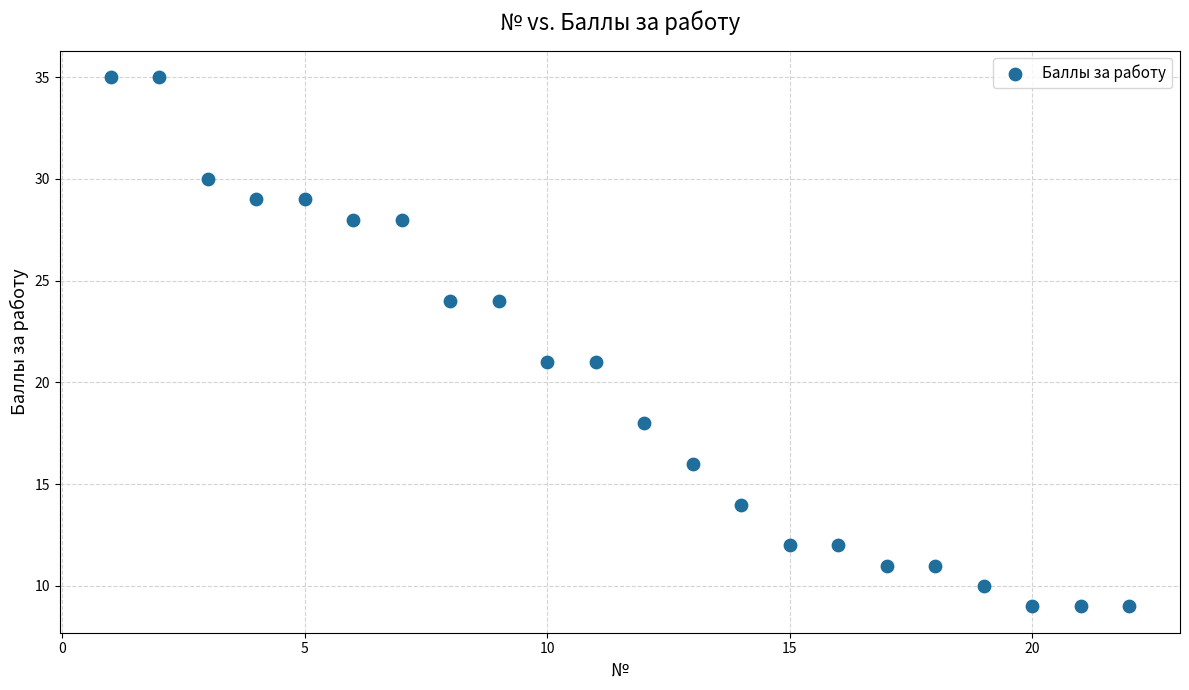

What is the range of Y values (max minus min)?

26